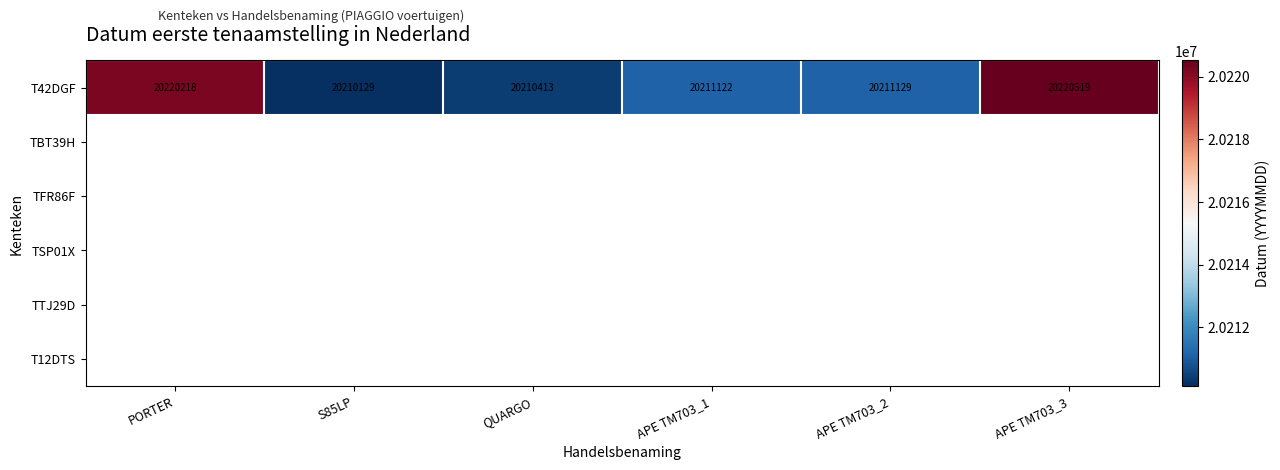

Reading left to right, list all the values displayed in this chart.

20220218	20210129	20210413	20211122	20211129	20220519